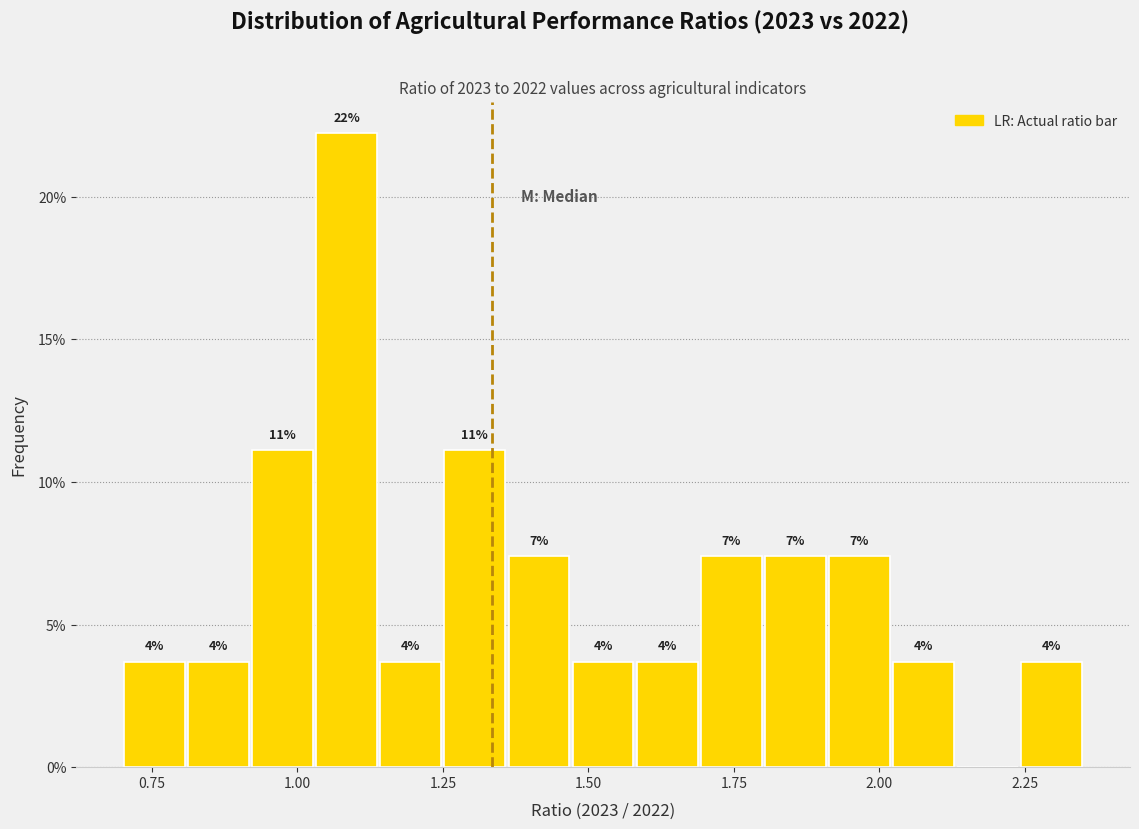

Around what value on the x-axis is the tallest bar? Give the approximate position of its centre, as read against the axis.

1.10